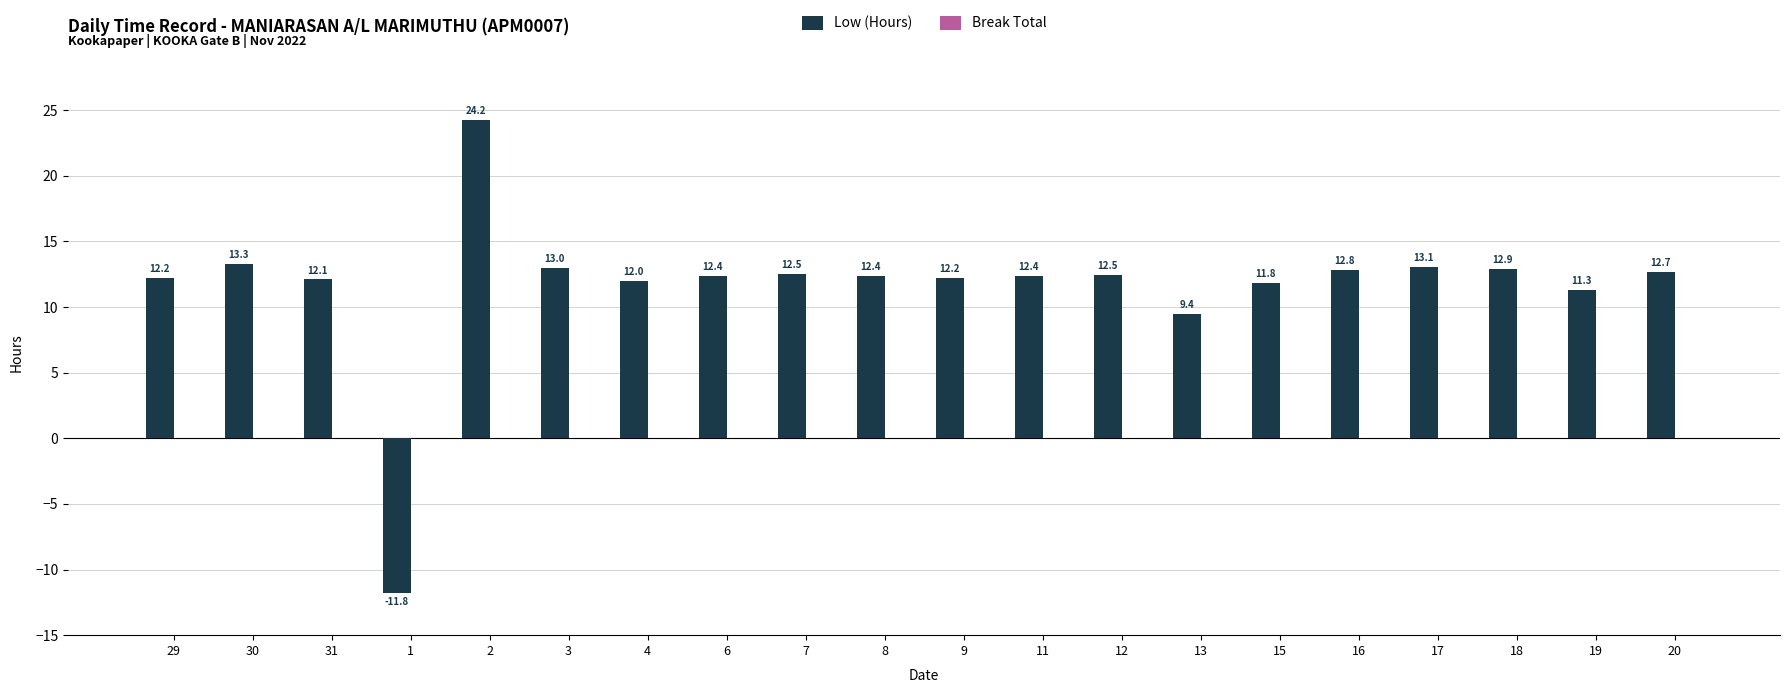

What position from the left is 19?

19